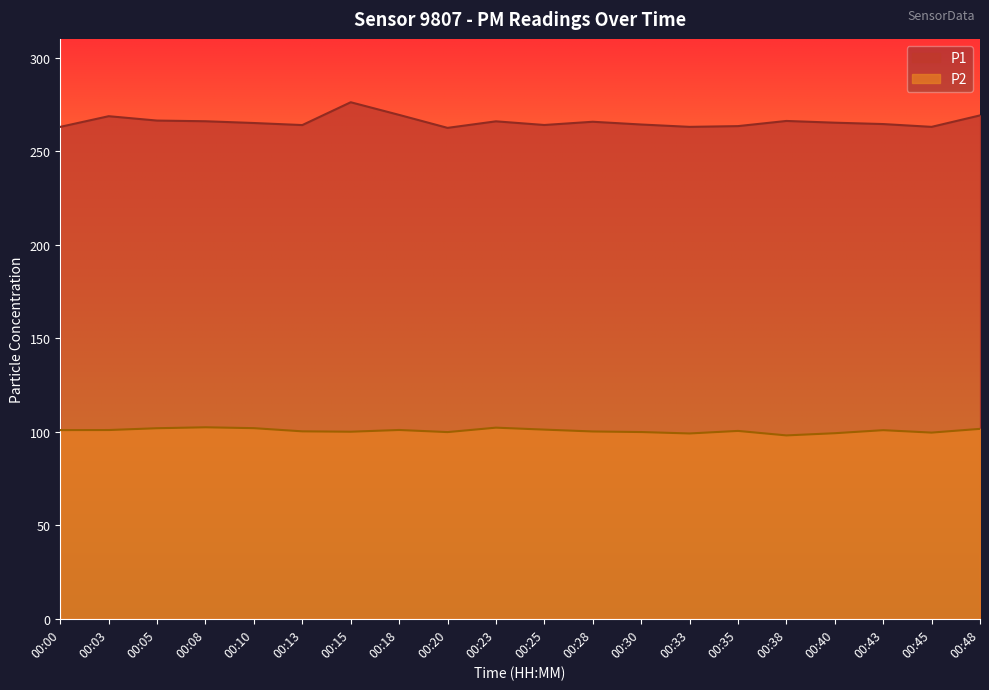

The value of P1 at 00:10 is 265.0. True or false?

True